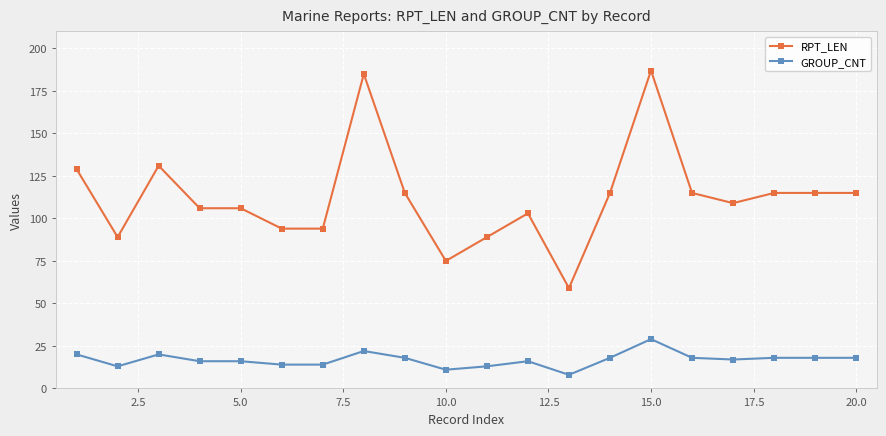

What is the maximum value shown in the chart?

187